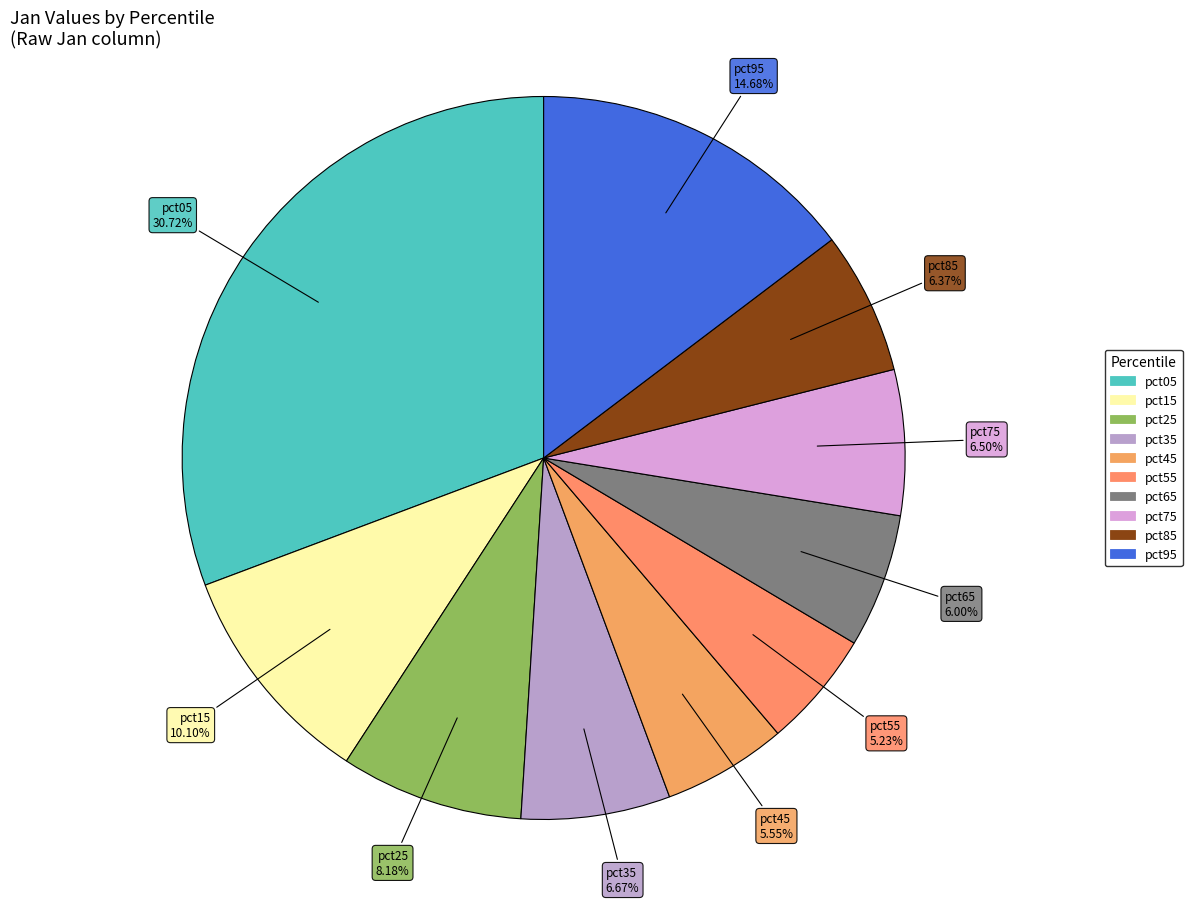

To the nearest percent, what is the difference between the pct45 and pct95 slice percentages?

9%